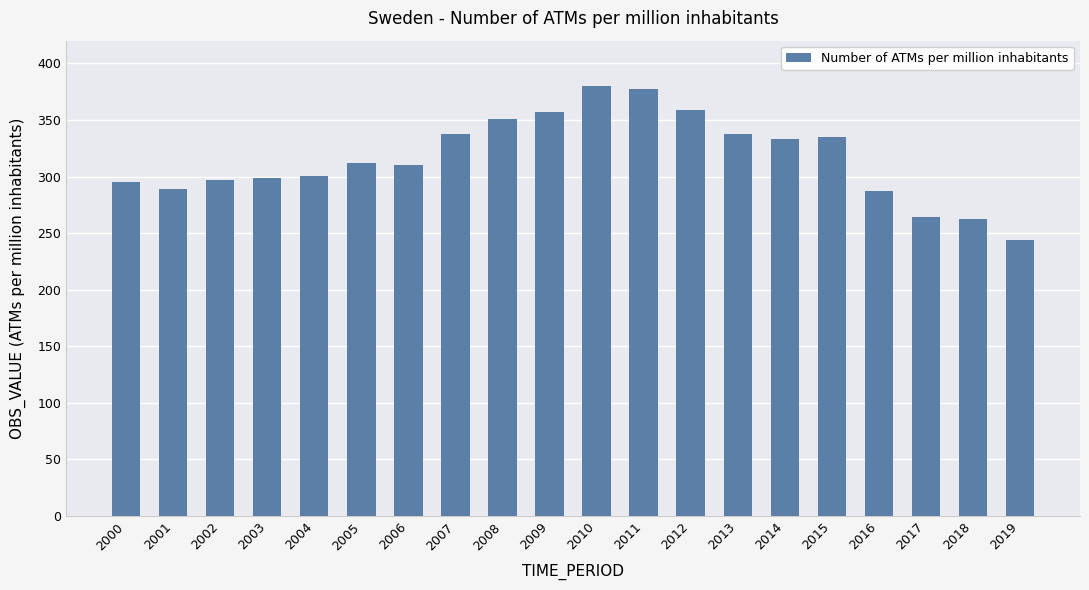

What is the difference between the maximum and minimum values?

136.3